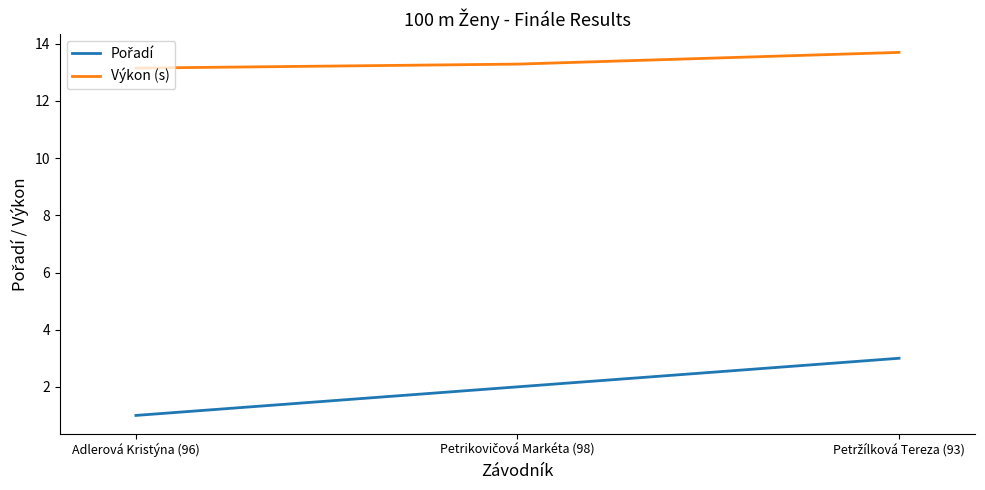

How many Výkon (s) values are between 13 and 14?

3